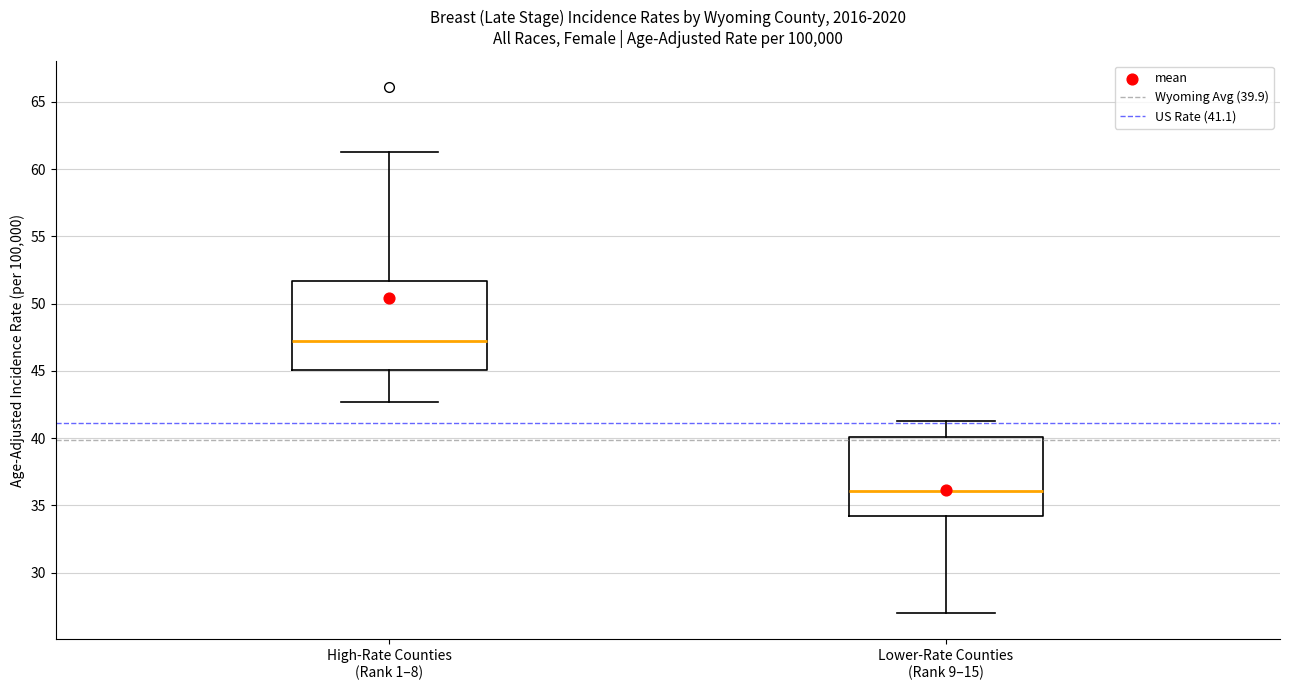

Where does the lower whisker of the box for Lower-Rate Counties (Rank 9–15) end on the y-axis? The values are not printed on the chart, so give them approximately, as read against the axis.

27.0